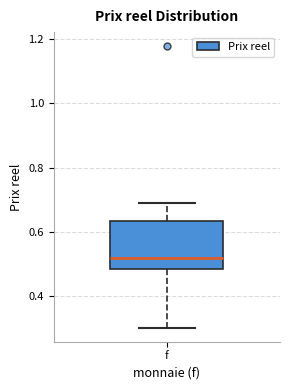

Where does the lower whisker of the box for f end on the y-axis? The values are not printed on the chart, so give them approximately, as read against the axis.

0.30